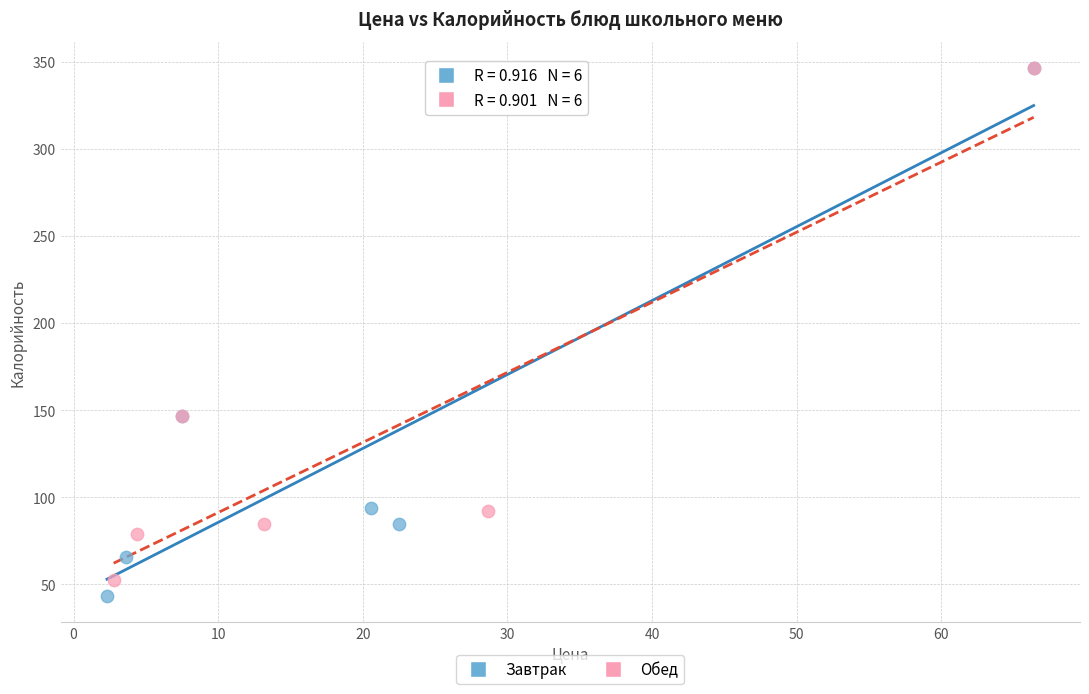

What are all the series names shown in the legend?

Завтрак, Обед